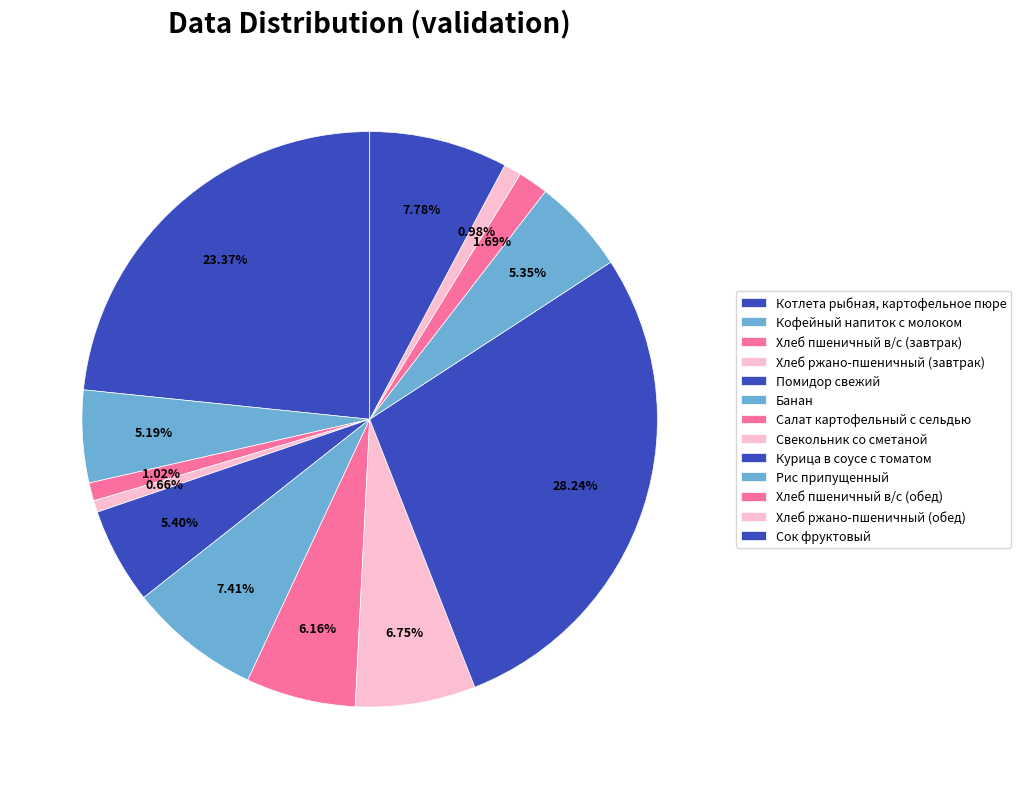

Count the number of slices in the pie.

13